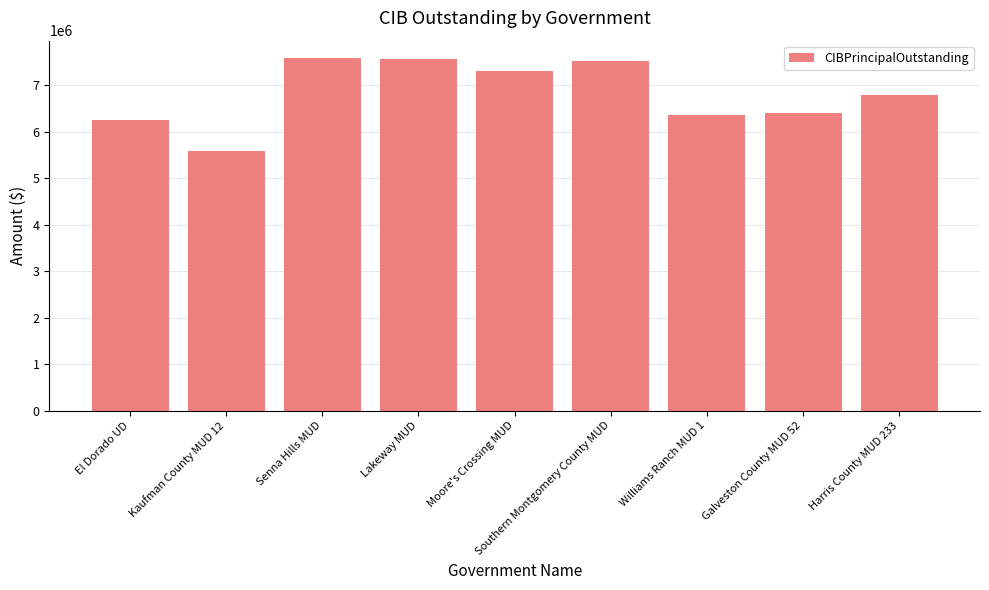

True or false: the data shows 6355000 at Williams Ranch MUD 1.

True